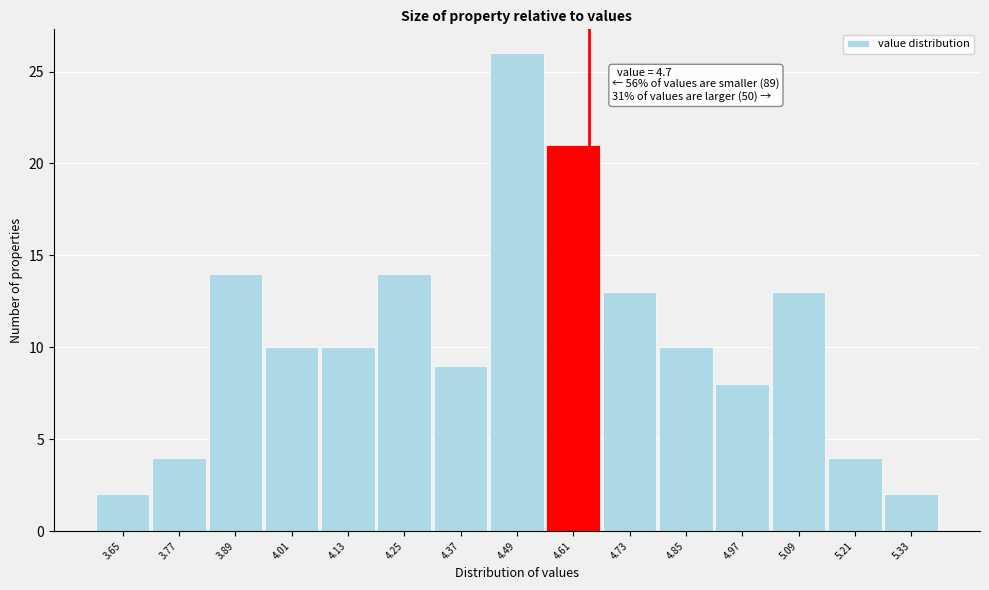

Reading left to right, list all the values displayed in this chart.

3.65=2	3.77=4	3.89=14	4.01=10	4.13=10	4.25=14	4.37=9	4.49=26	4.61=21	4.73=13	4.85=10	4.97=8	5.09=13	5.21=4	5.33=2